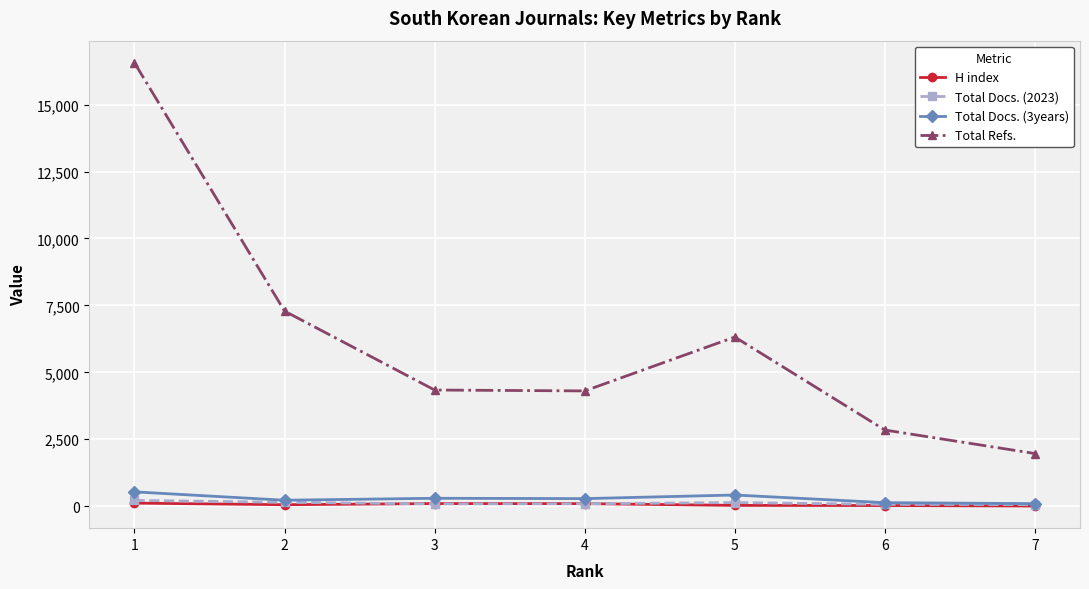

True or false: Total Refs. and H index intersect in this chart.

False